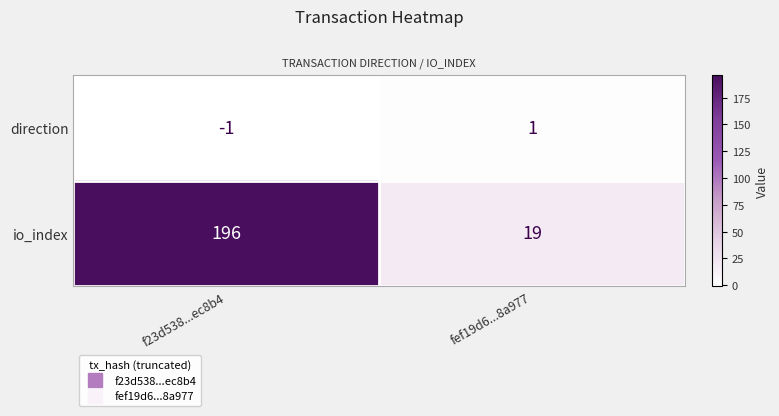

What is the total value across all series at fef19d6...8a977?

20